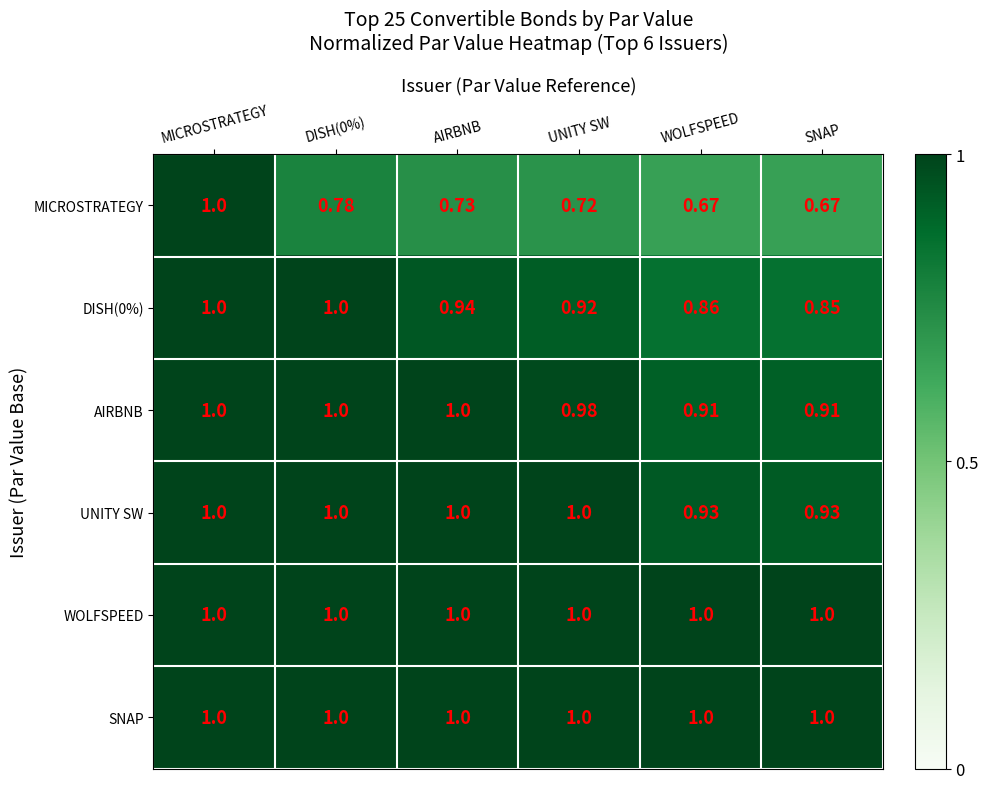

How many categories are shown in the chart?

6